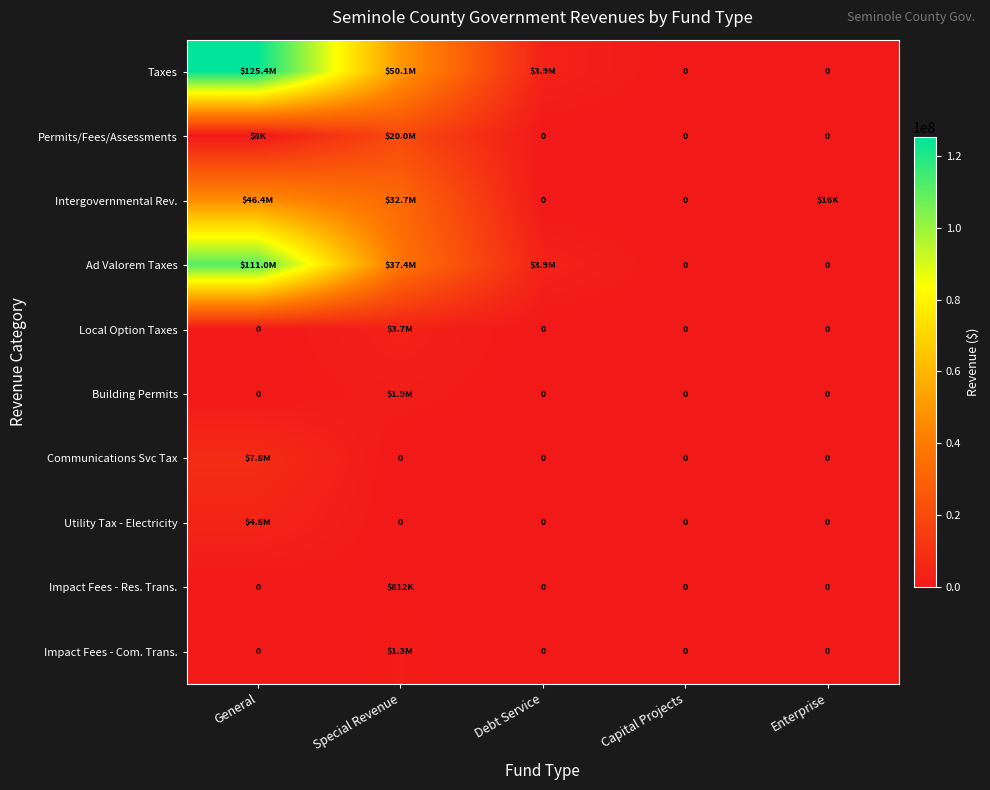

At which category is the sum across all series the highest?

General